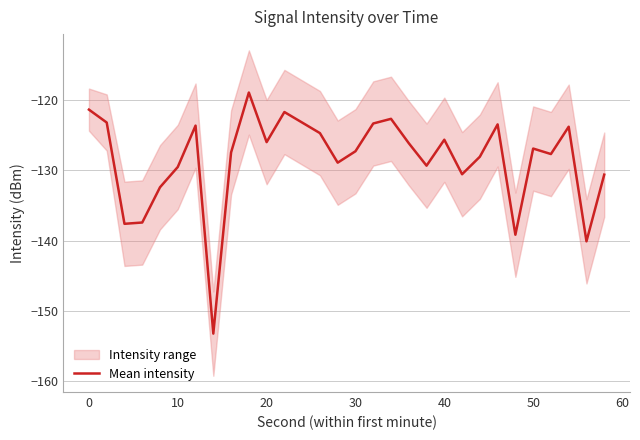

What is the lowest value of the Mean intensity series?

-153.3